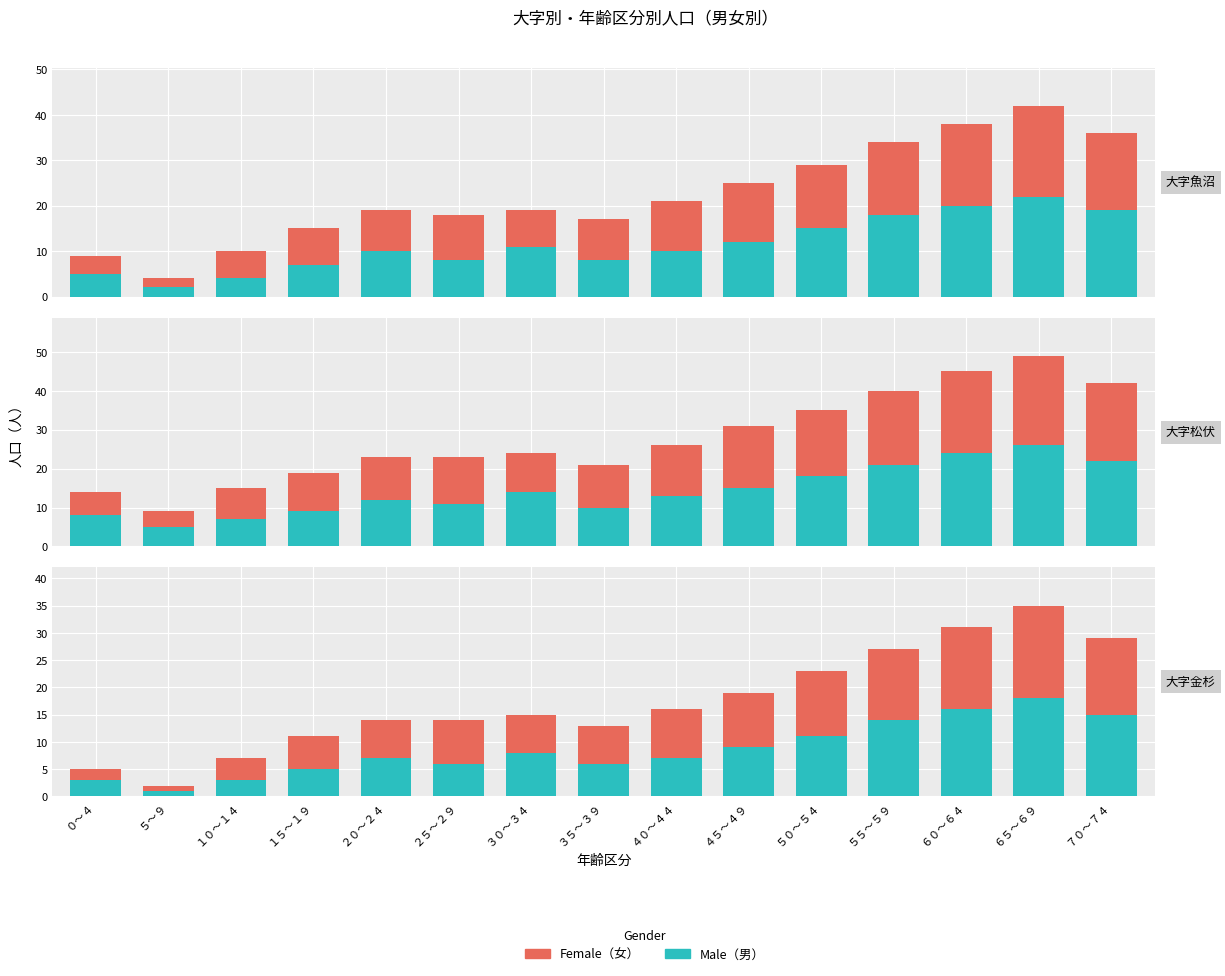

At １５～１９, list the series in order from smallest to largest.

Male, Female